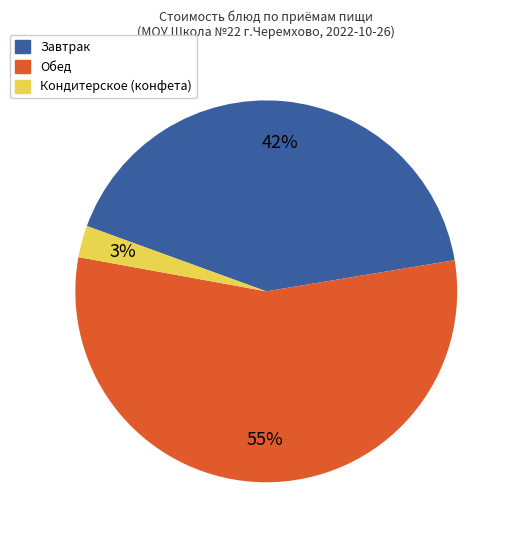

To the nearest percent, what is the average slice percentage?

33%